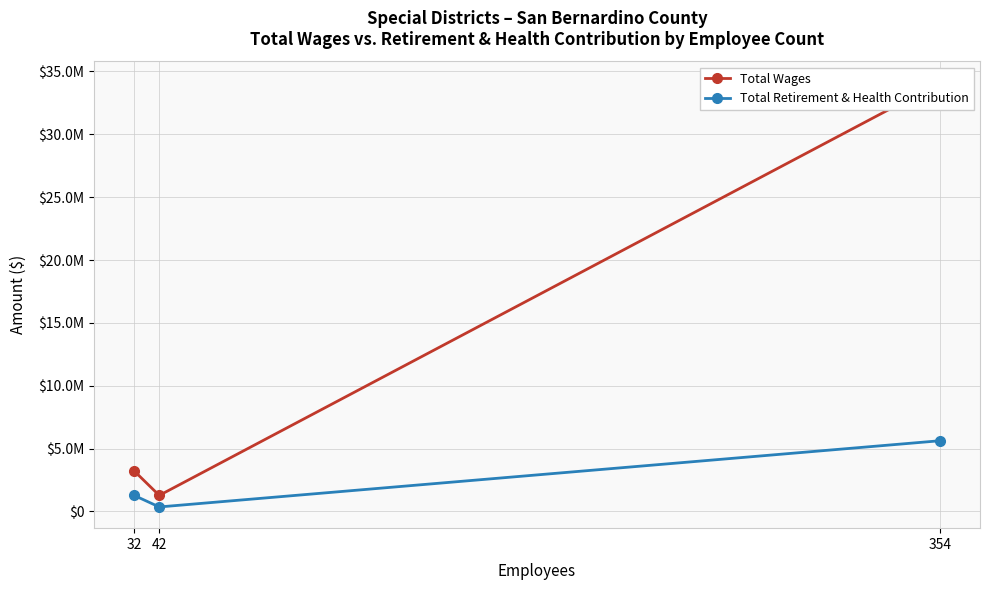

What is the total value across all series at 354?

39735263